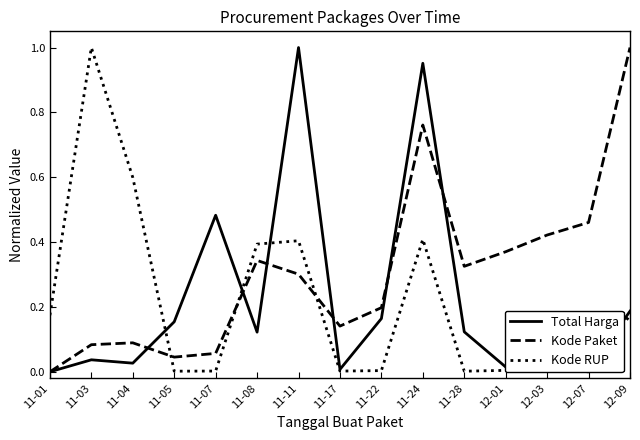

What is the sum of the Kode Paket values at 12-07 and 12-01?

0.8